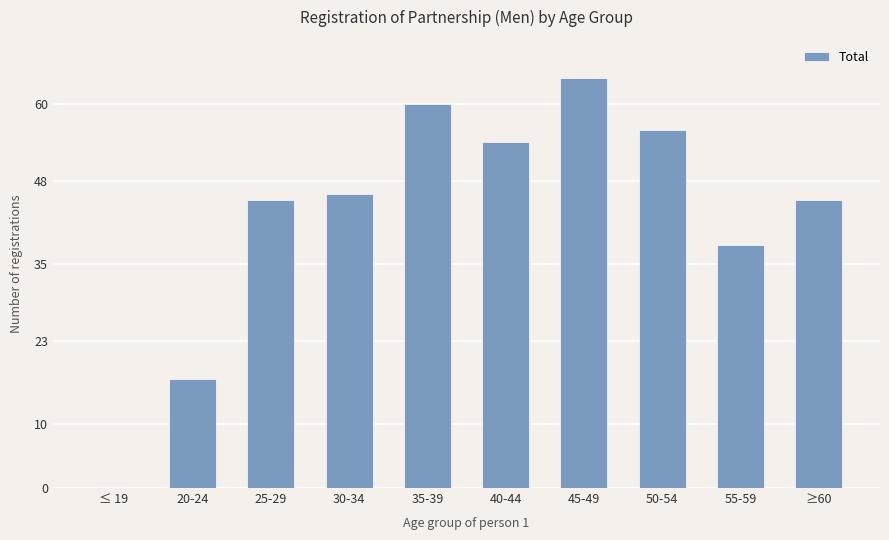

What is the sum of all values?

425